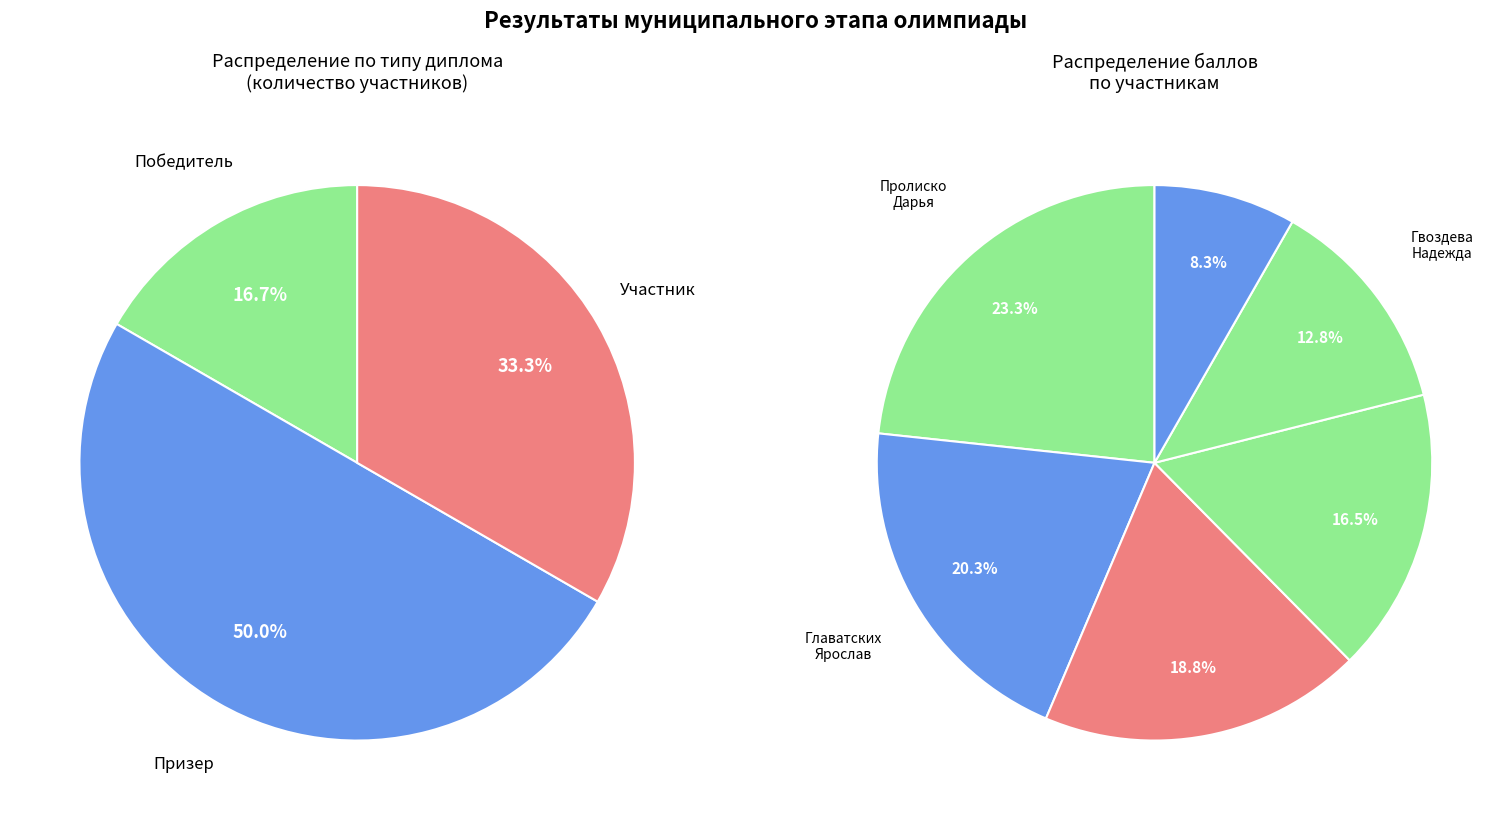

What is the smallest slice in the pie chart?

Резванов Владимир